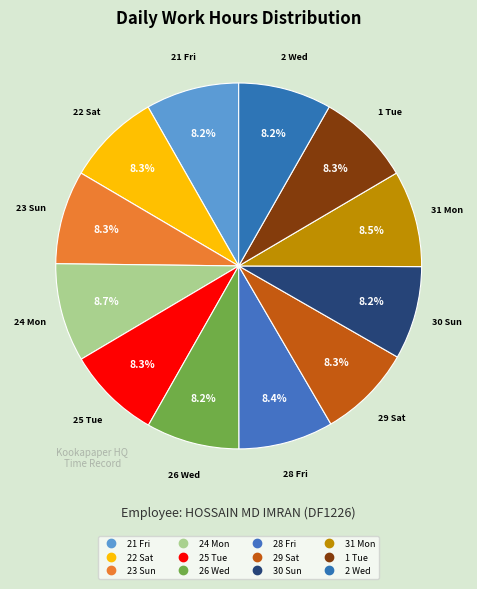

How many segments does this pie chart have?

12